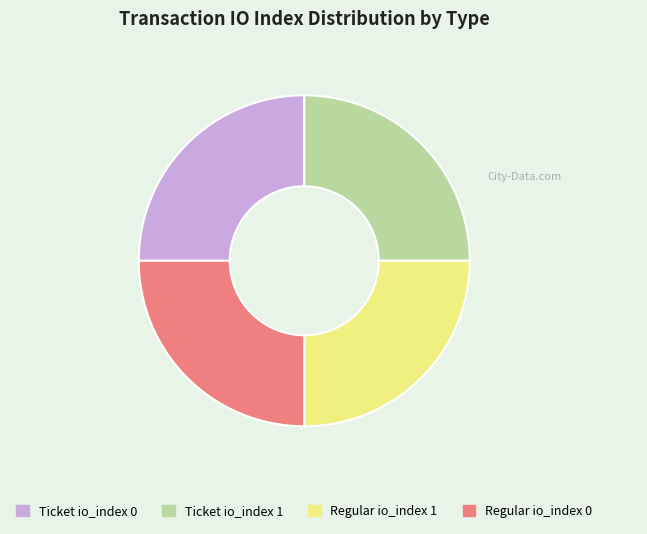

True or false: Ticket io_index 1 accounts for 25% of the total.

True